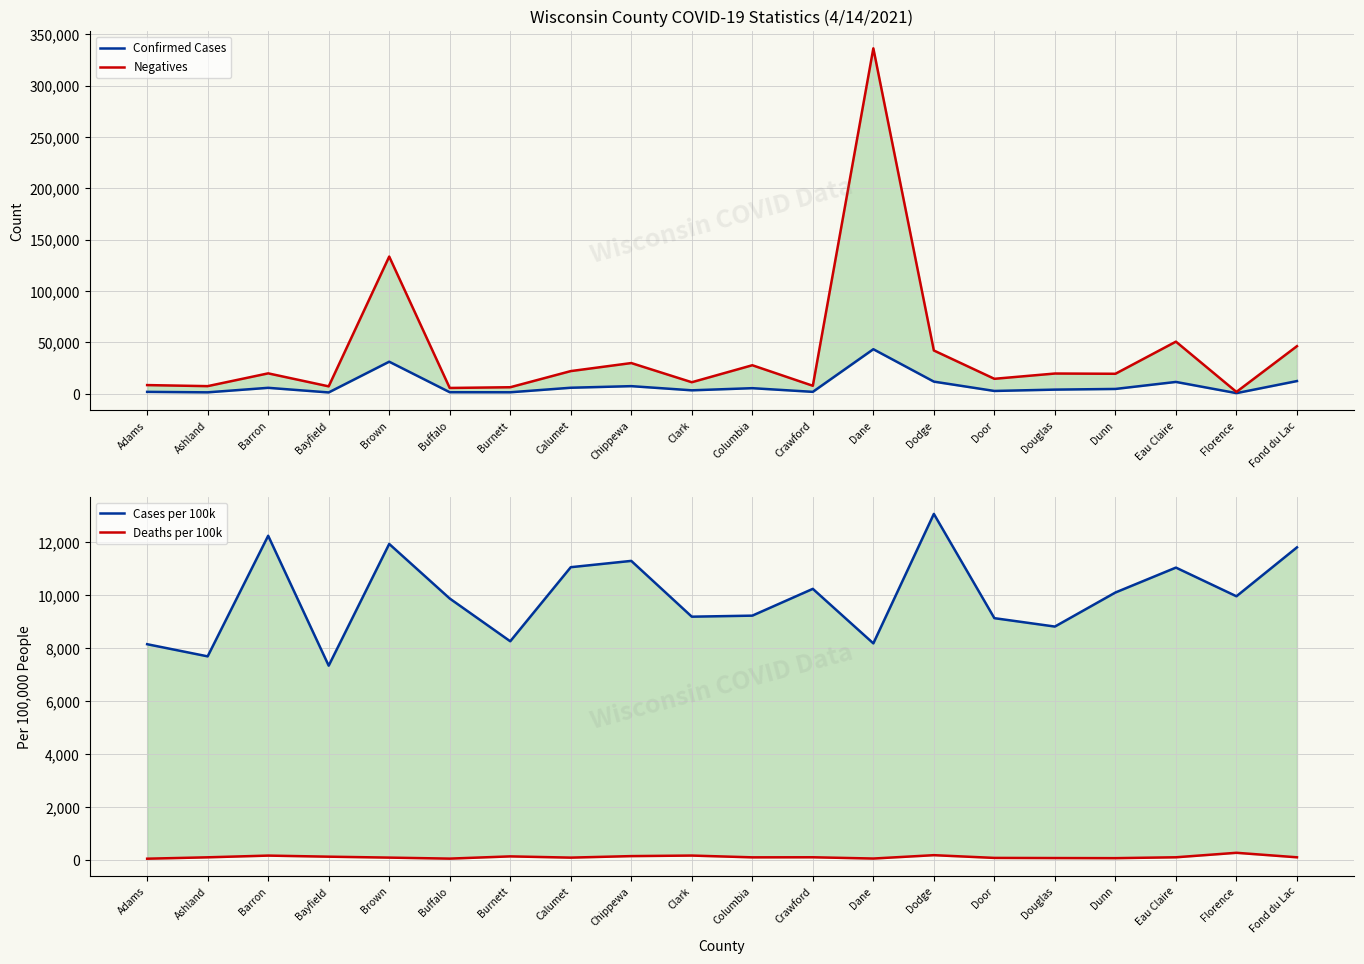

True or false: Confirmed Cases has more than 0 points higher than both neighbors.

True